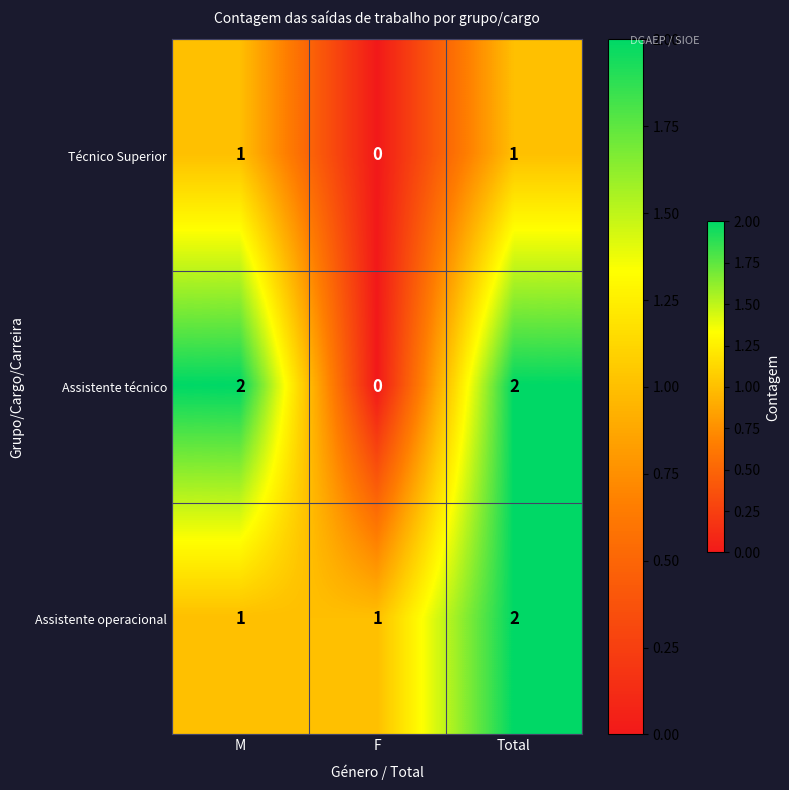

Is the value of Técnico Superior at M greater than the value of Assistente técnico at F?

Yes